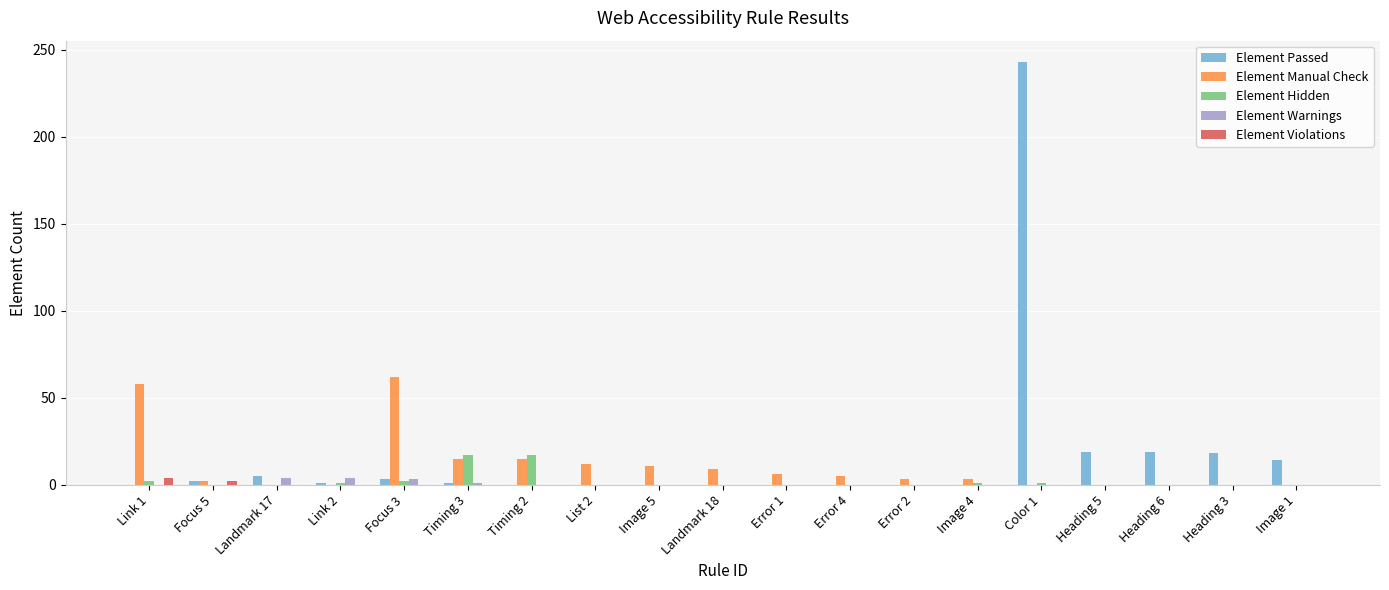

The value of Element Hidden at Heading 5 is 0. True or false?

True